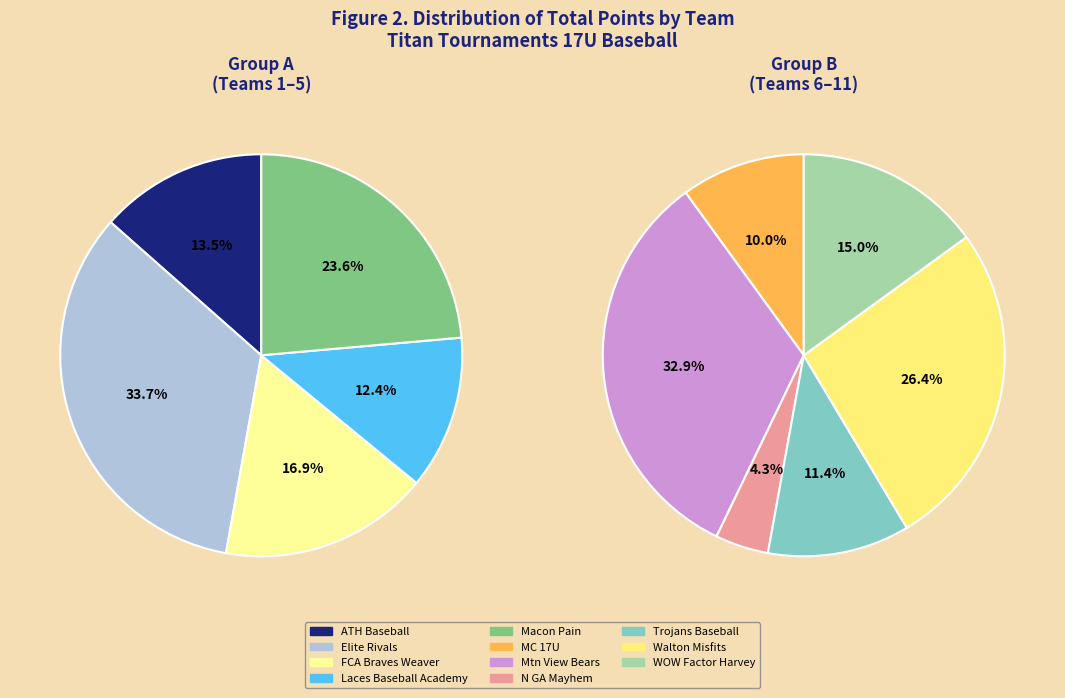

How many segments does this pie chart have?

11